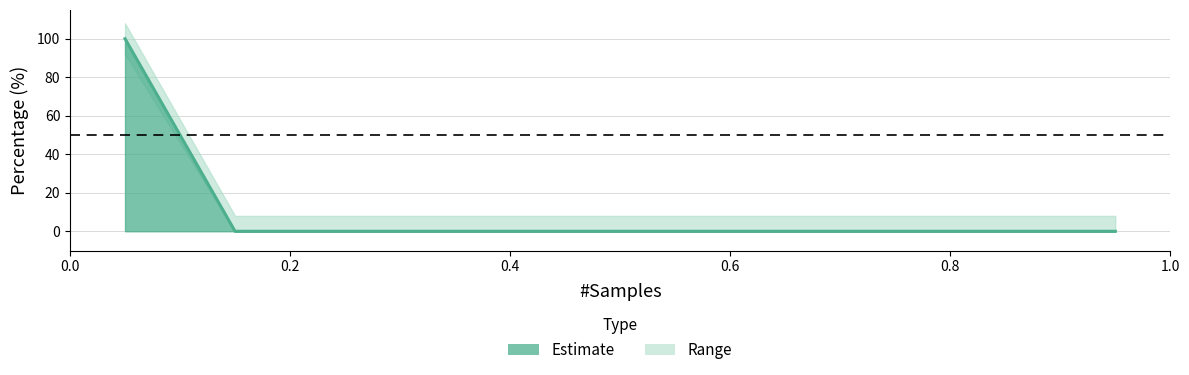

The value at 0.95 is 51. True or false?

False